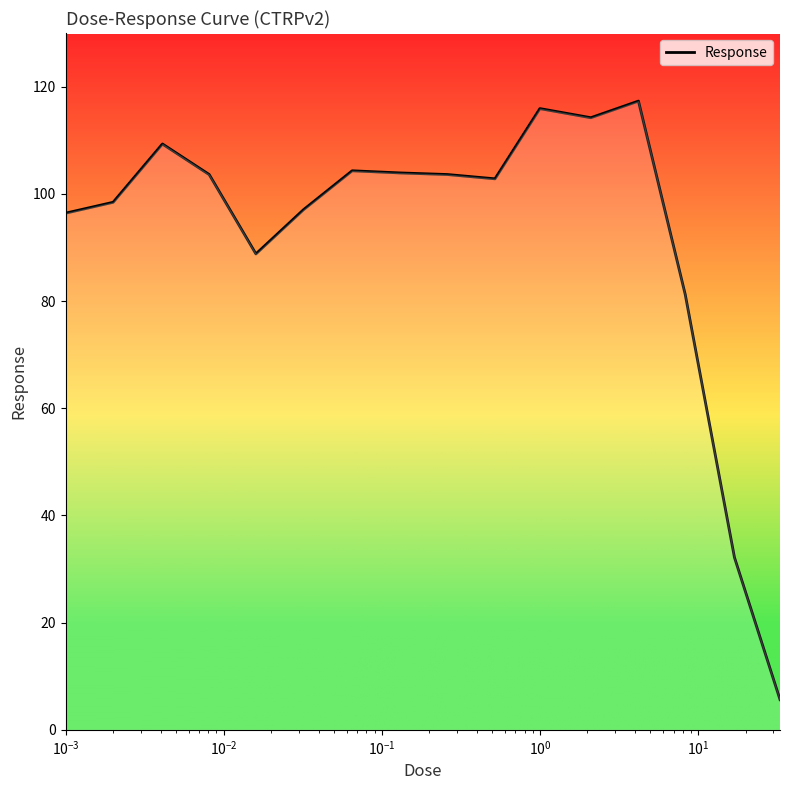

True or false: there are more than 0 points higher than both neighbors.

True